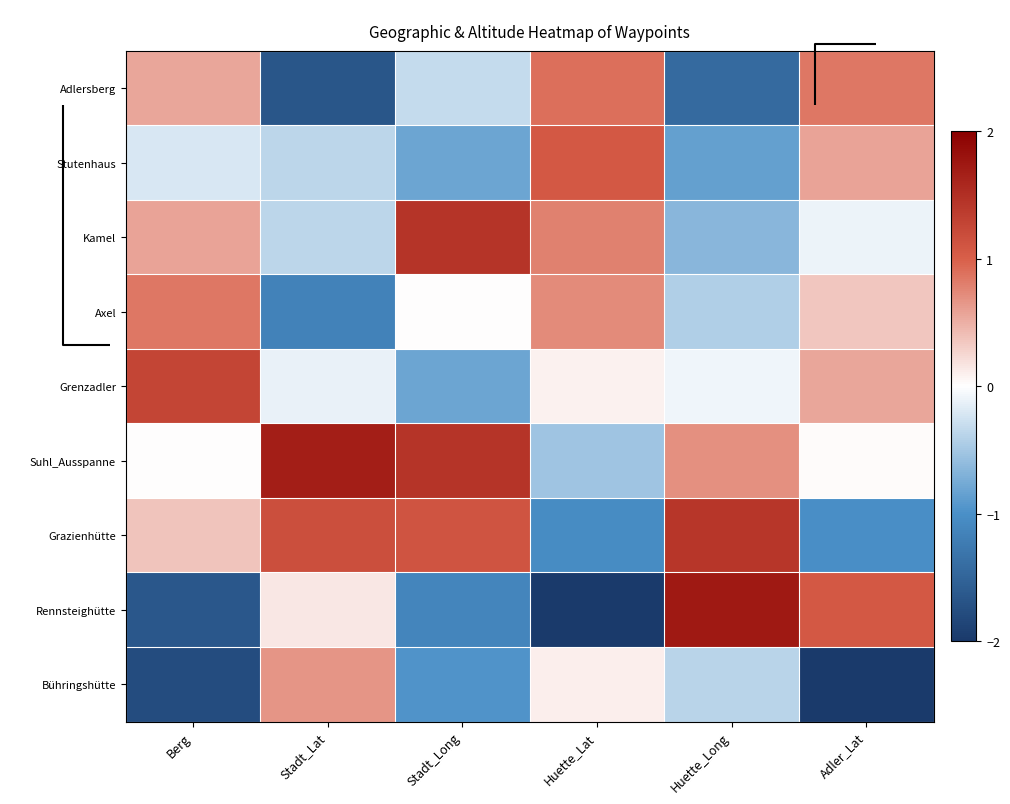

What is the maximum value shown in the chart?

1.7